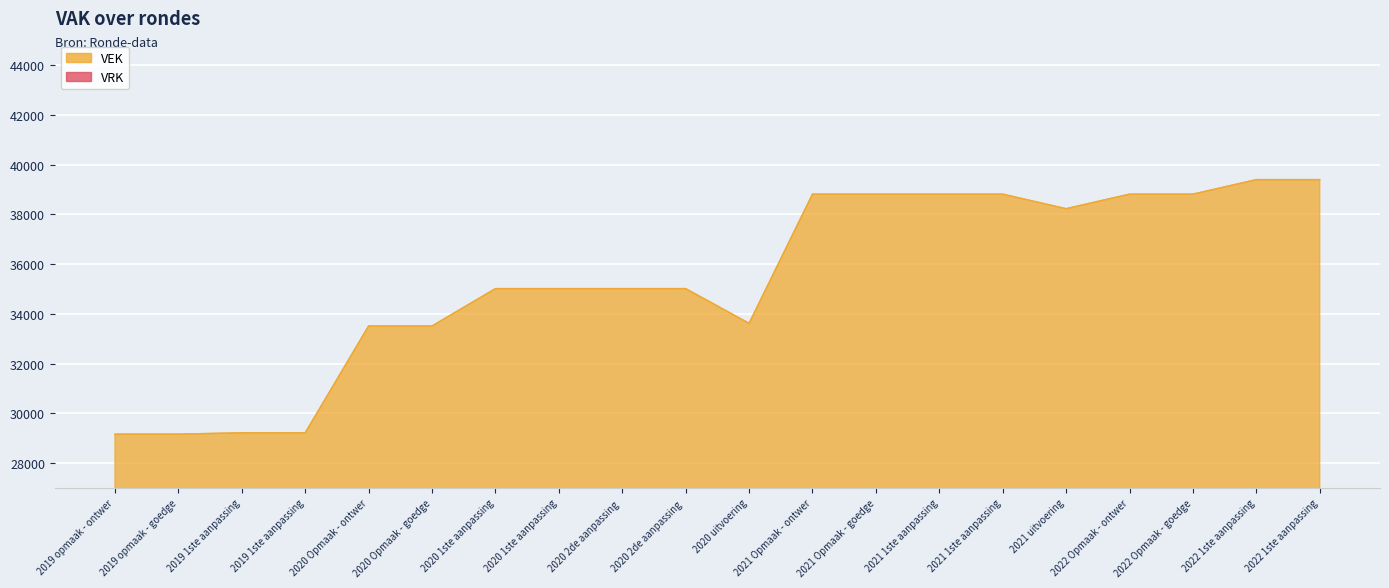

True or false: there are more than 1 points higher than both neighbors.

False